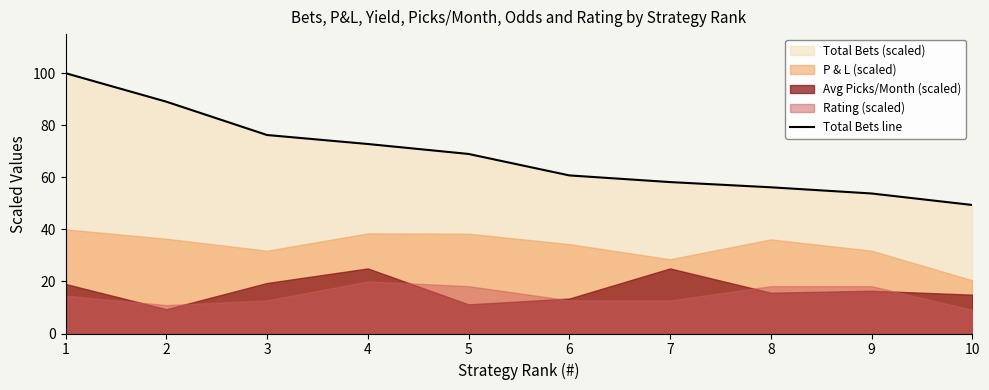

List the labels in order of value, smallest first.

10, 9, 8, 7, 6, 5, 4, 3, 2, 1